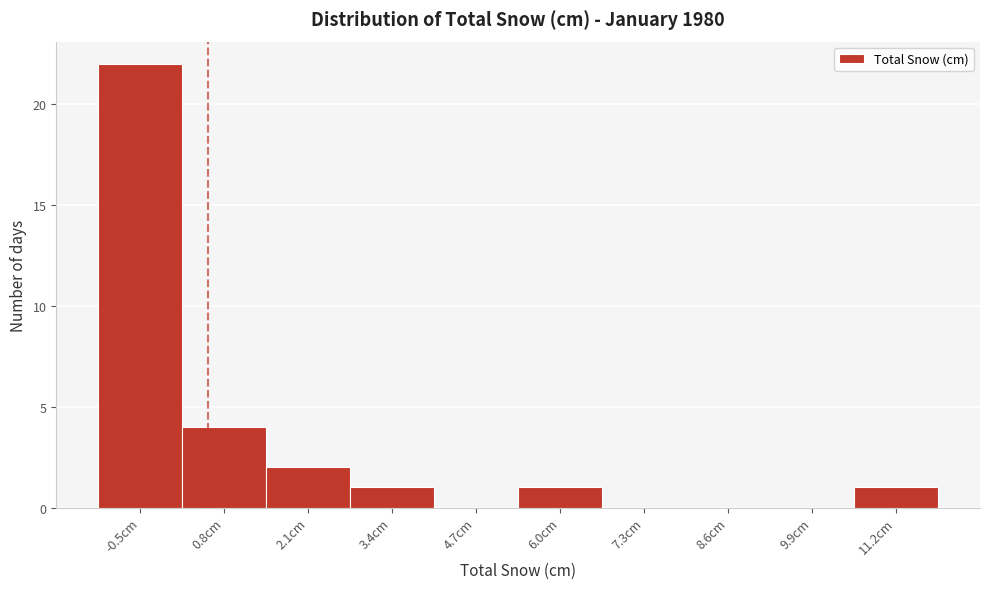

What is the change in value from 0.8cm to 6.0cm?

-3